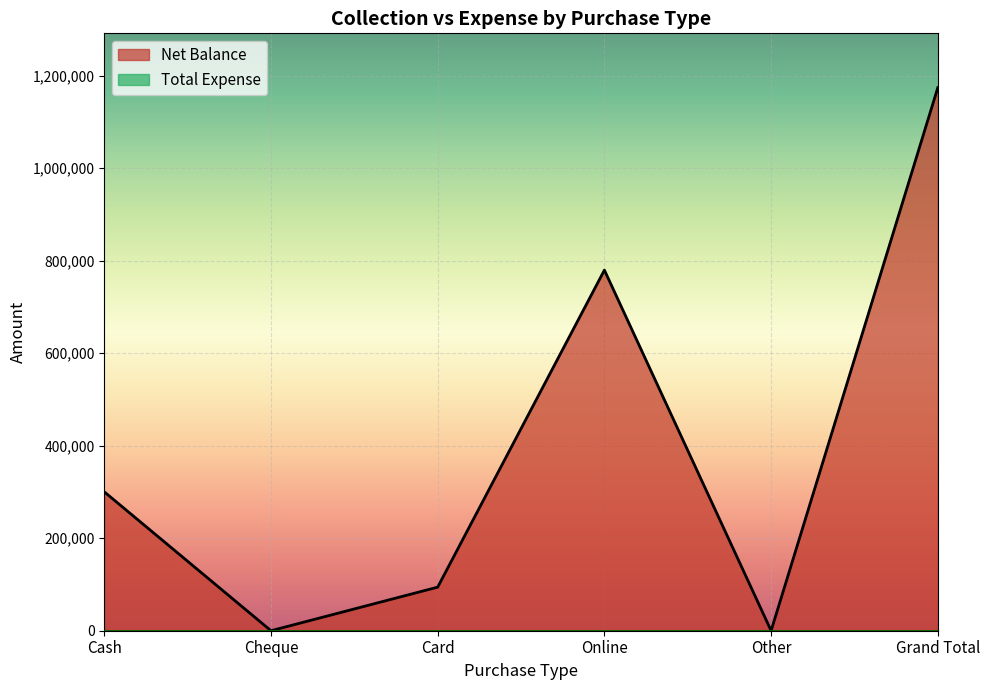

How many interior local valleys (lower than both neighbors) does the data have?

2